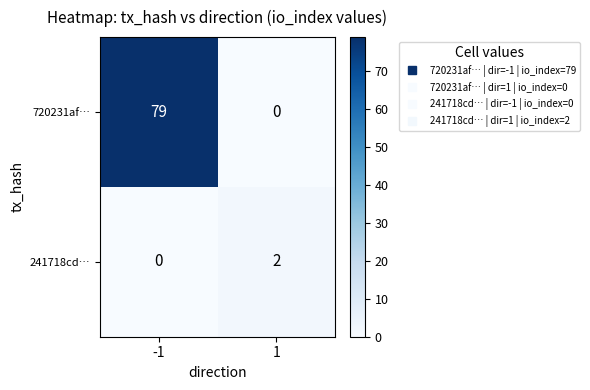

What is the sum of all 720231af… values?

79